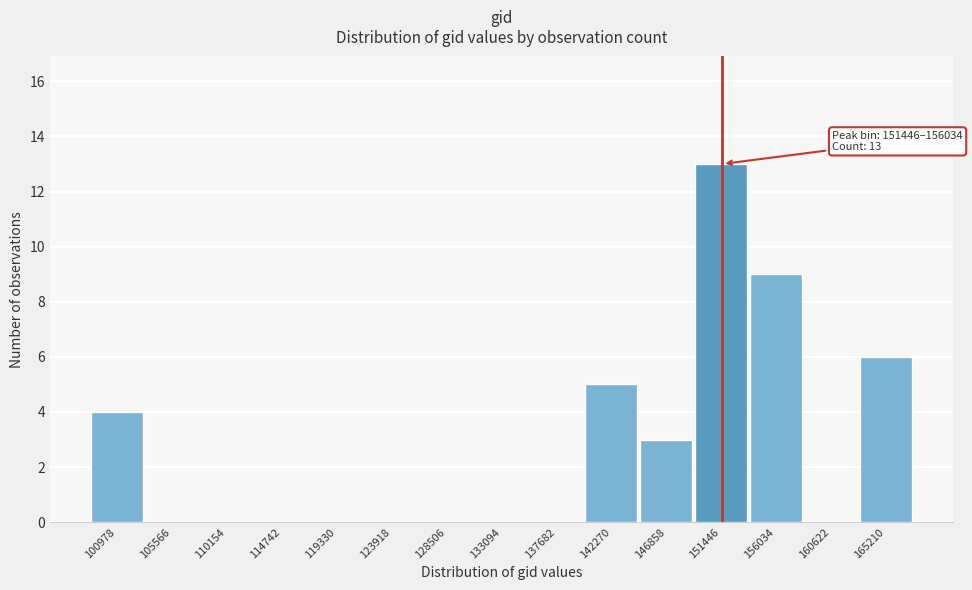

Reading left to right, extract all data points from this chart.

100978=4	105566=0	110154=0	114742=0	119330=0	123918=0	128506=0	133094=0	137682=0	142270=5	146858=3	151446=13	156034=9	160622=0	165210=6